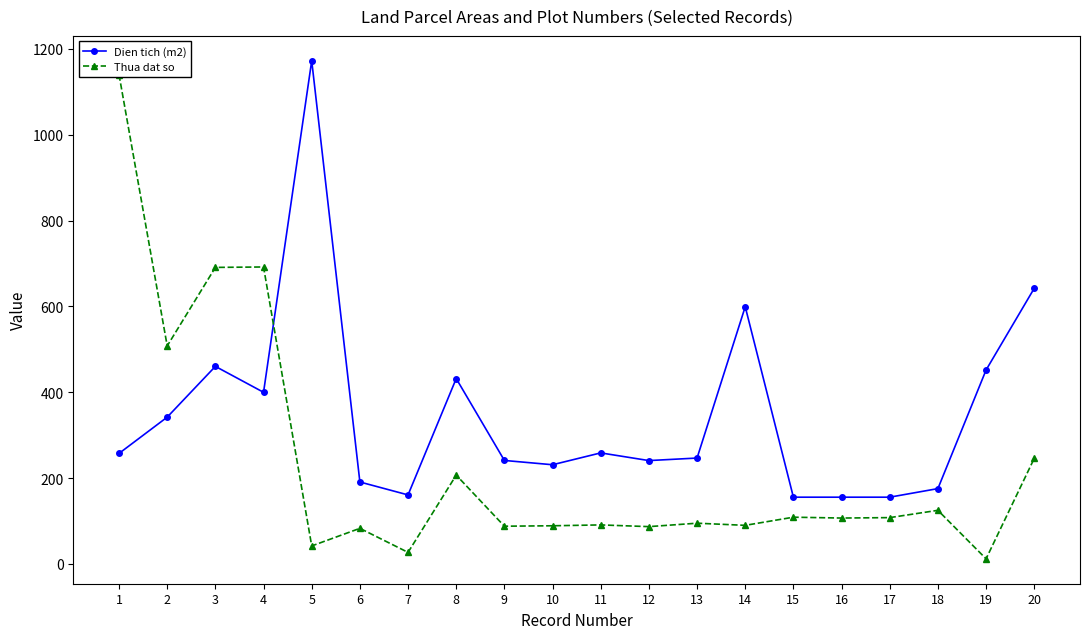

The Thua dat so series shows 36.8 at 7. True or false?

False